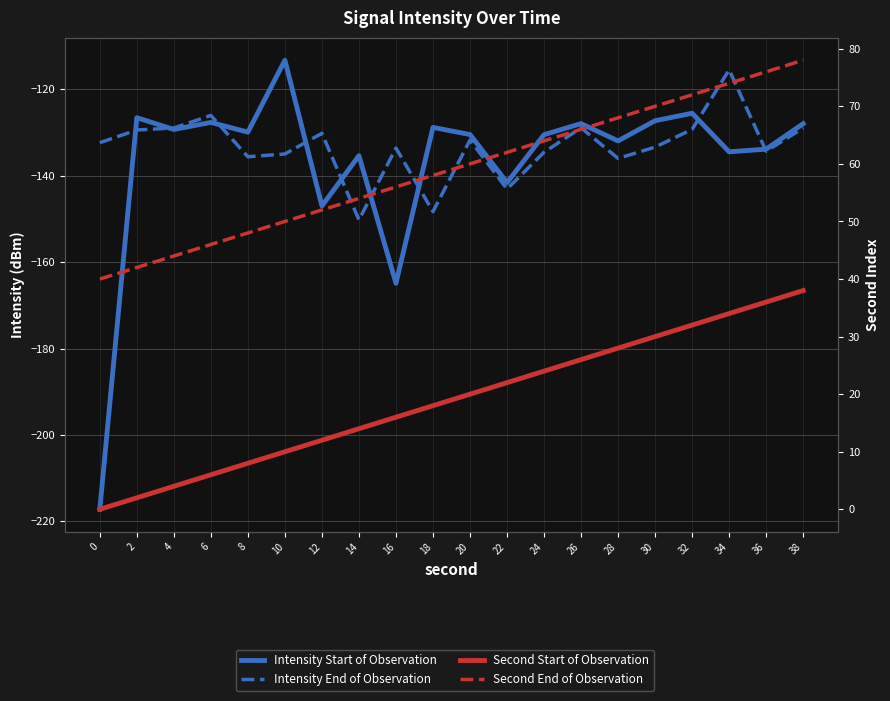

Reading left to right, list all the values displayed in this chart.

Intensity Start of Observation: 0=-217.2	2=-126.6	4=-129.3	6=-127.7	8=-129.9	10=-113.3	12=-147.0	14=-135.4	16=-164.9	18=-128.8	20=-130.5	22=-141.6	24=-130.5	26=-127.9	28=-132.0	30=-127.3	32=-125.6	34=-134.5	36=-133.9	38=-128.0
Intensity End of Observation: 0=-132.4	2=-129.4	4=-129.0	6=-126.1	8=-135.6	10=-135.0	12=-130.2	14=-150.2	16=-133.6	18=-148.3	20=-131.7	22=-143.1	24=-134.6	26=-128.9	28=-136.0	30=-133.4	32=-129.3	34=-115.5	36=-134.3	38=-129.0
Second Start of Observation: 0=0.0	2=2.0	4=4.0	6=6.0	8=8.0	10=10.0	12=12.0	14=14.0	16=16.0	18=18.0	20=20.0	22=22.0	24=24.0	26=26.0	28=28.0	30=30.0	32=32.0	34=34.0	36=36.0	38=38.0
Second End of Observation: 0=40.0	2=42.0	4=44.0	6=46.0	8=48.0	10=50.0	12=52.0	14=54.0	16=56.0	18=58.0	20=60.0	22=62.0	24=64.0	26=66.0	28=68.0	30=70.0	32=72.0	34=74.0	36=76.0	38=78.0